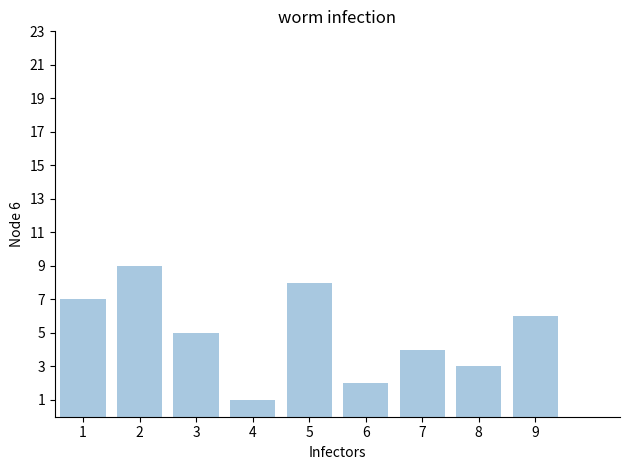

Read the value at 8.

3